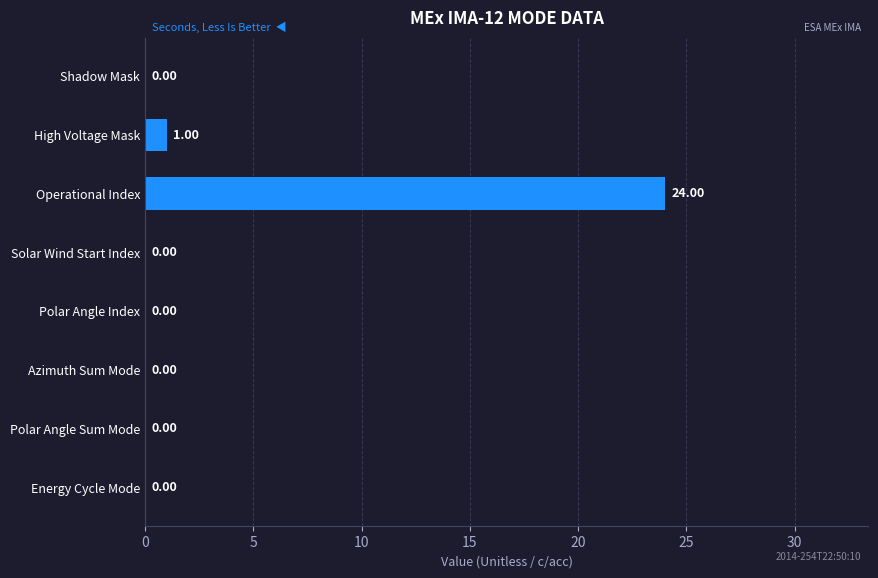

Are the bars grouped side by side (vs. stacked)?

No